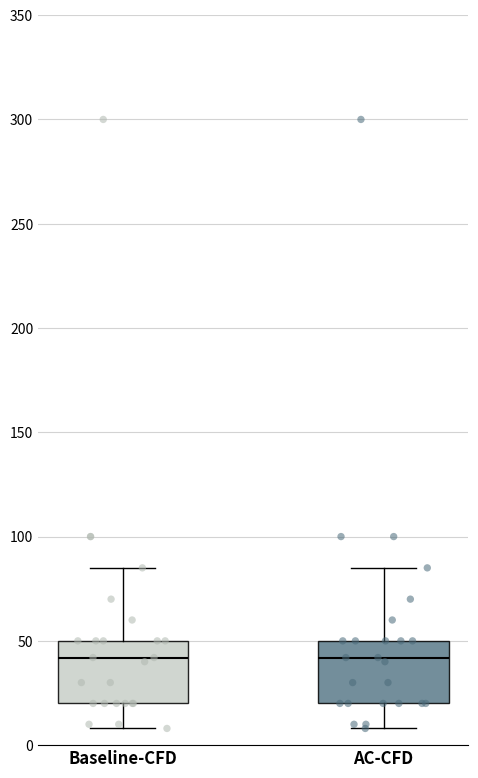

Where does the median line of the box for AC-CFD sit on the y-axis? The values are not printed on the chart, so give them approximately, as read against the axis.

40